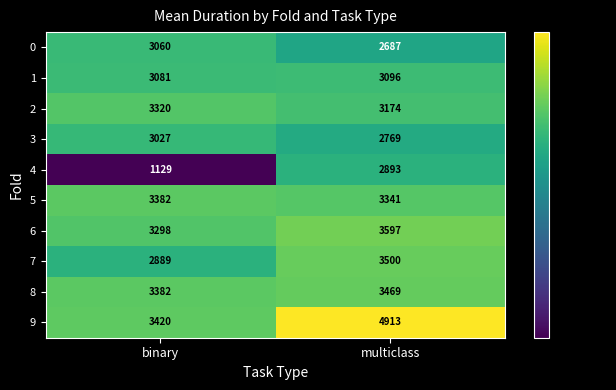

What is the sum of the 8 values at binary and multiclass?

6851